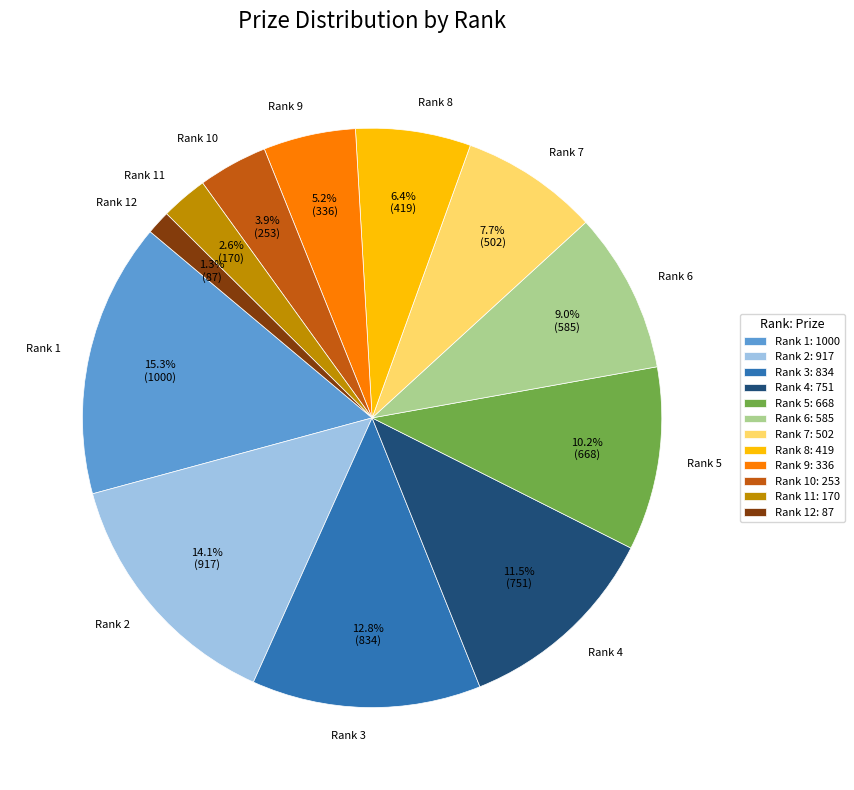

What percentage is NOT represented by Rank 10?

96.1%